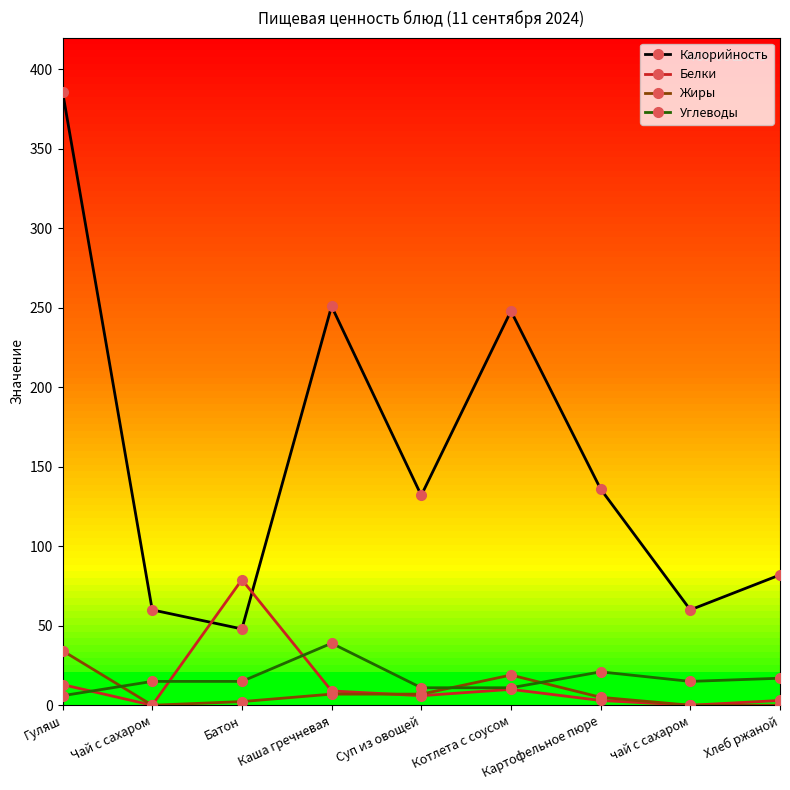

What is the spread (max minus min) of values at Батон?

76.7